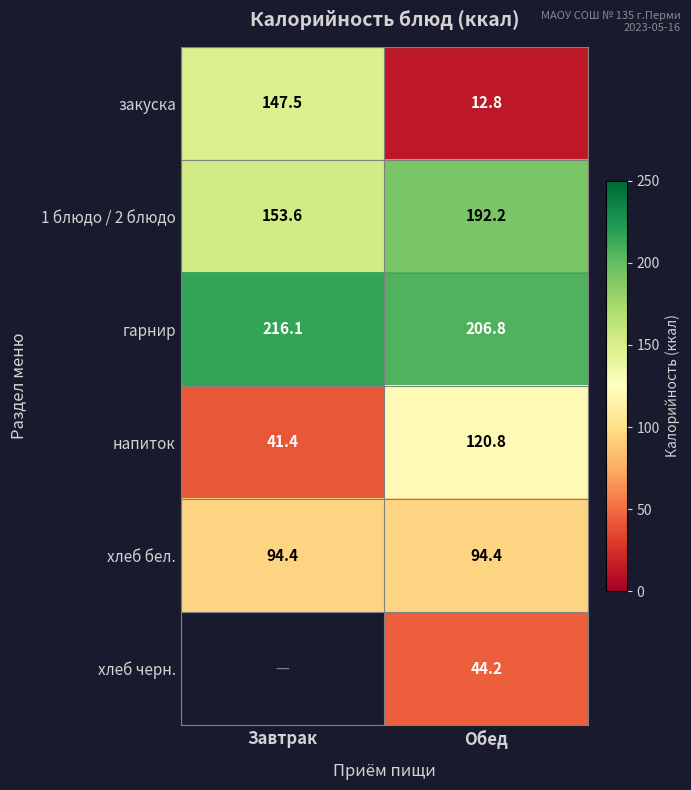

True or false: закуска has a value of 147.5 at Завтрак.

True